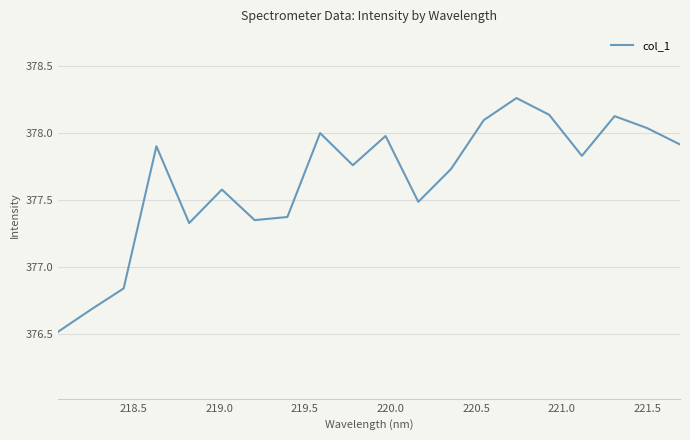

What is the sum of all values?

7553.0